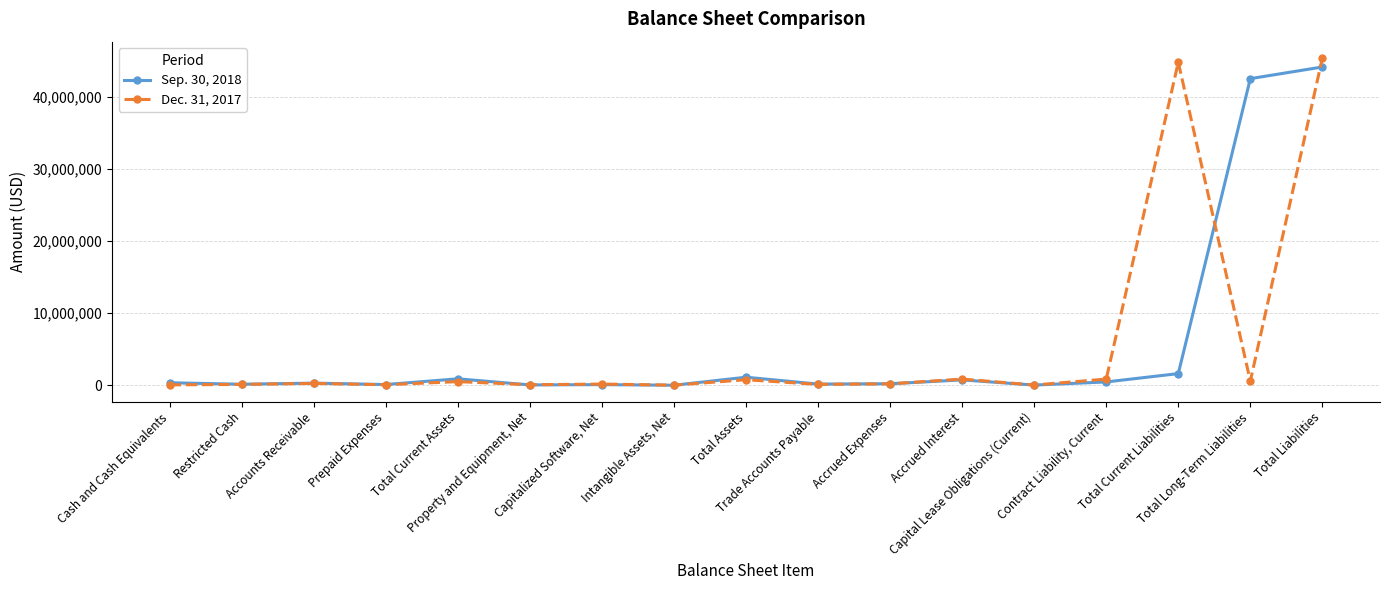

At how many categories does at least one series exceed 28746432?

3